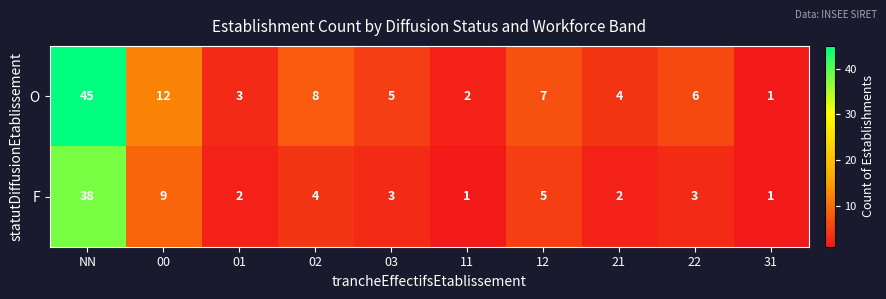

Rank the series at 22 from lowest to highest value.

F, O